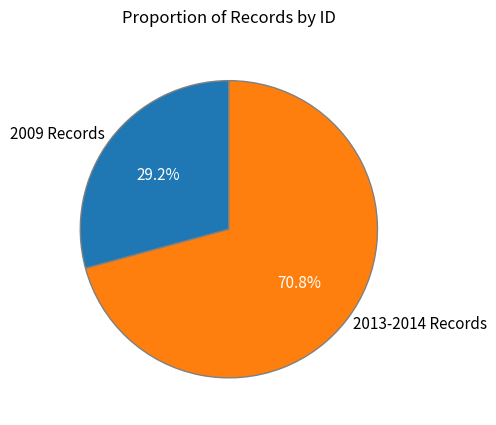

What percentage do 2013-2014 Records and 2009 Records together represent?

100.0%